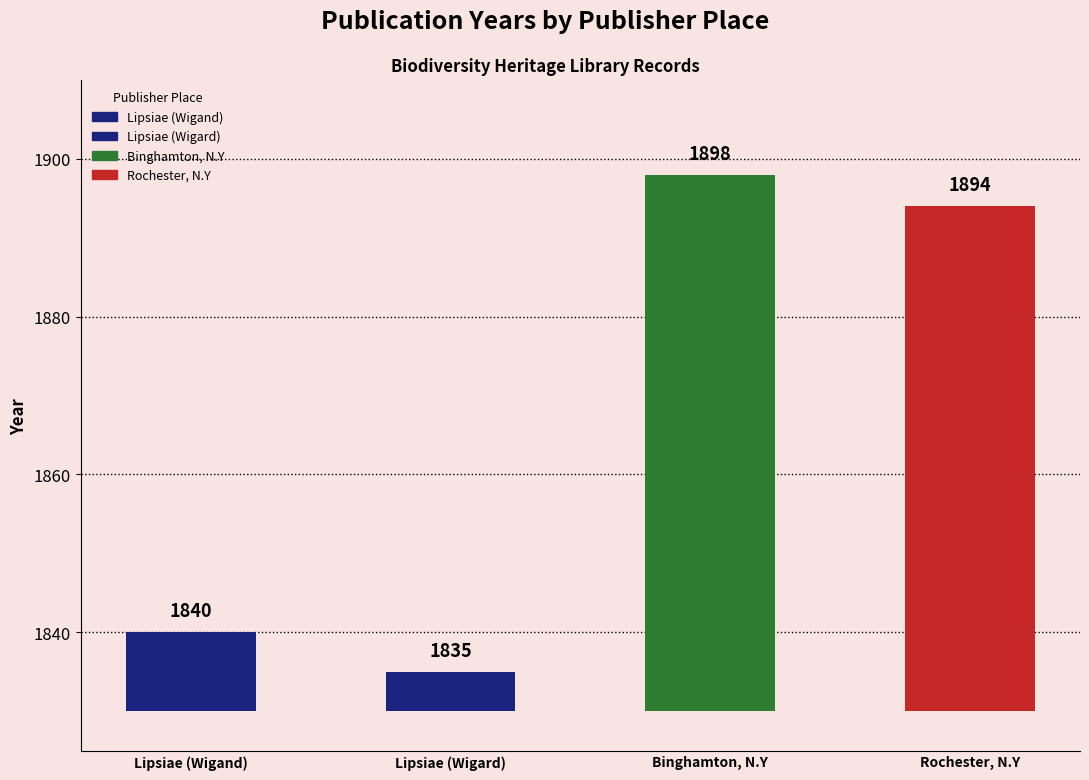

Which label corresponds to the largest value in the chart?

Binghamton, N.Y